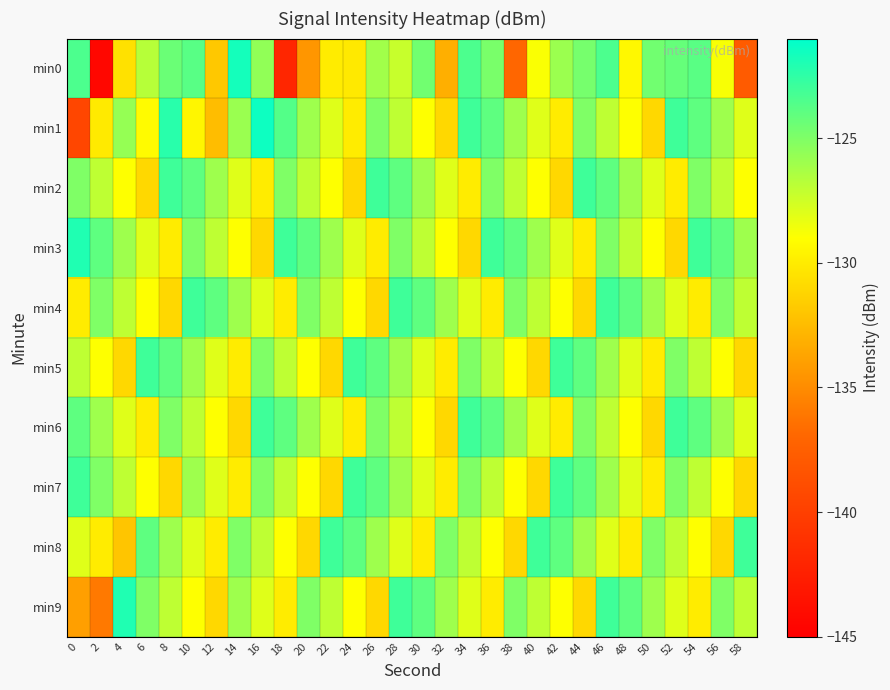

At which category is the sum across all series the highest?

46